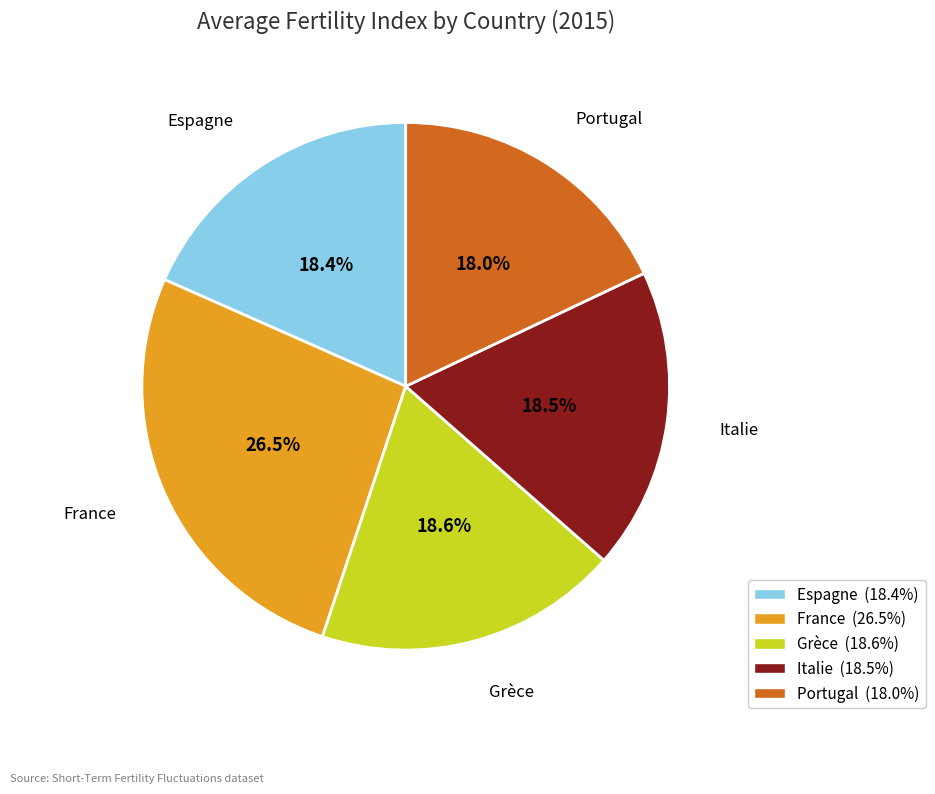

What percentage do France and Italie together represent?

45.0%